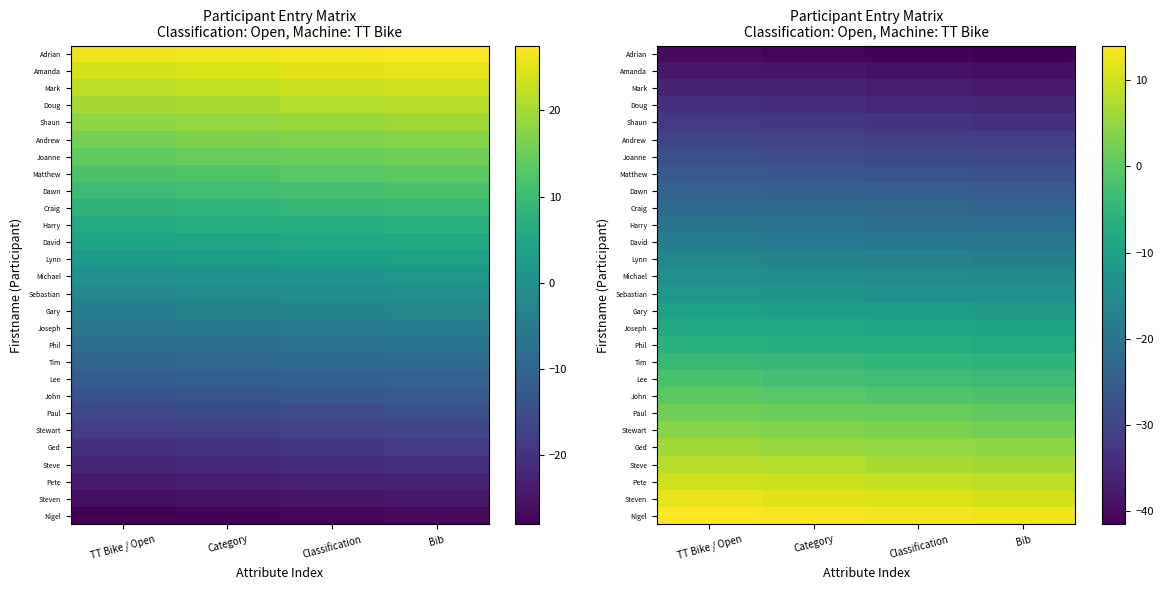

What is the spread (max minus min) of values at TT Bike / Open?

54.0